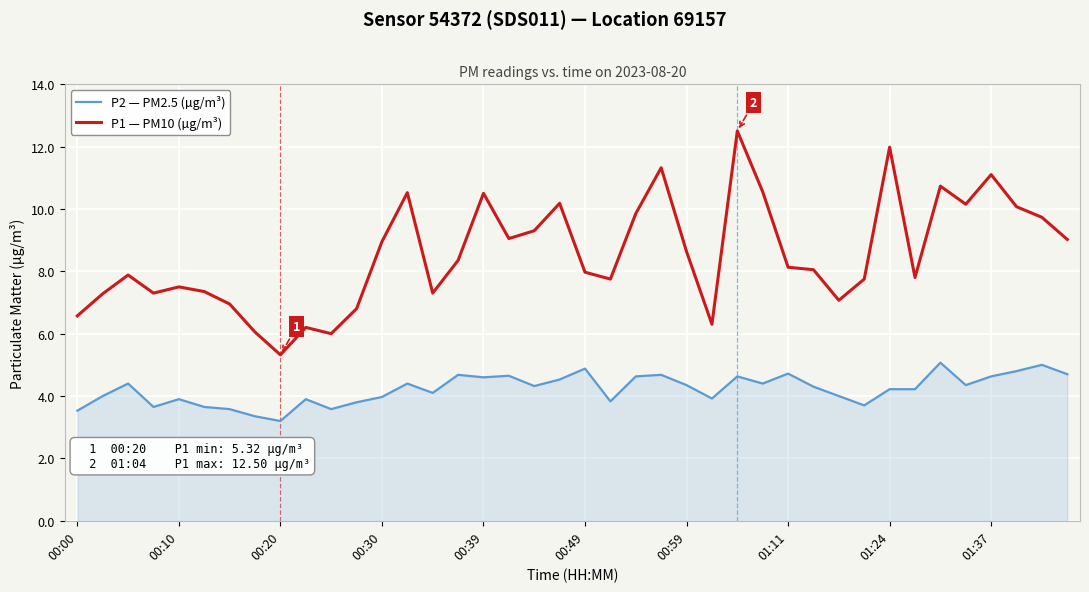

Which series has the widest spread of values?

P1 — PM10 (µg/m³)